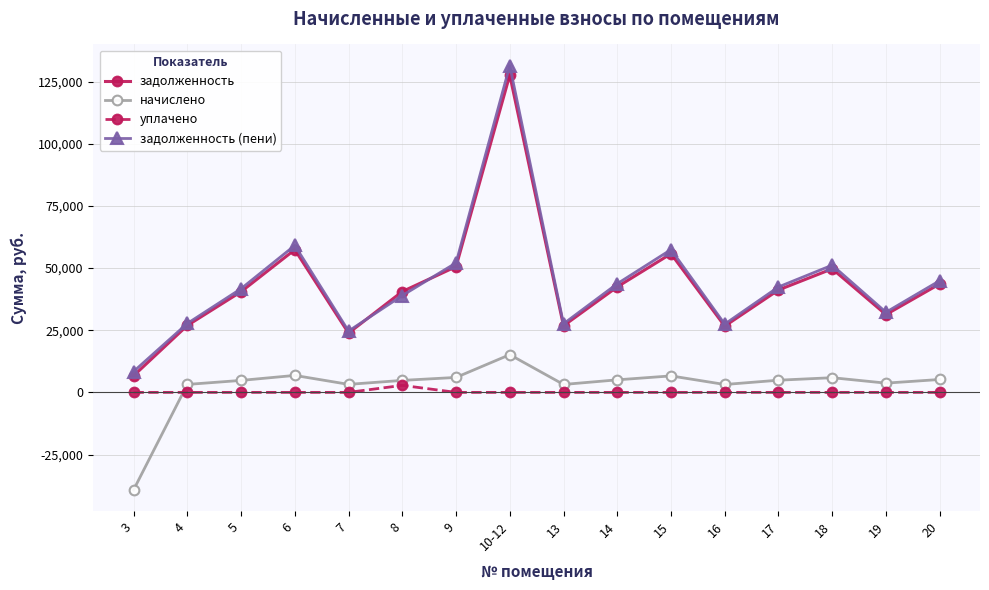

True or false: начислено and задолженность (пени) cross at least once.

False